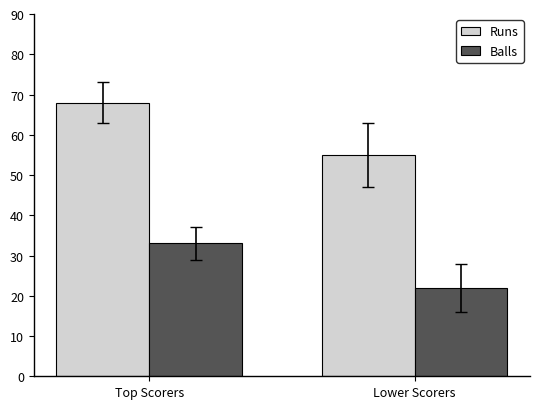

What is the sum of the Balls values at Lower Scorers and Top Scorers?

55